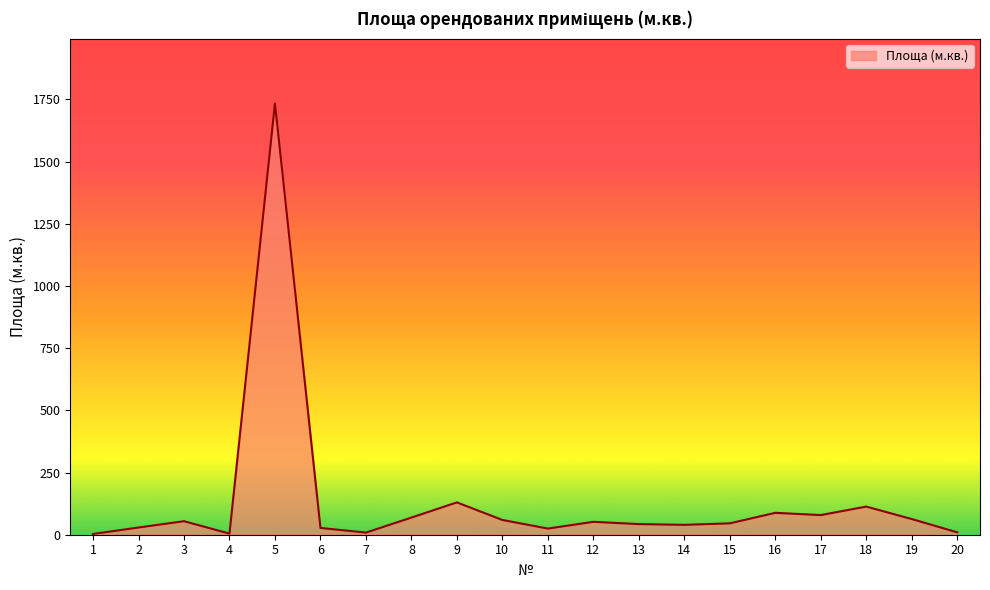

At which label is the value closest to 868?

9